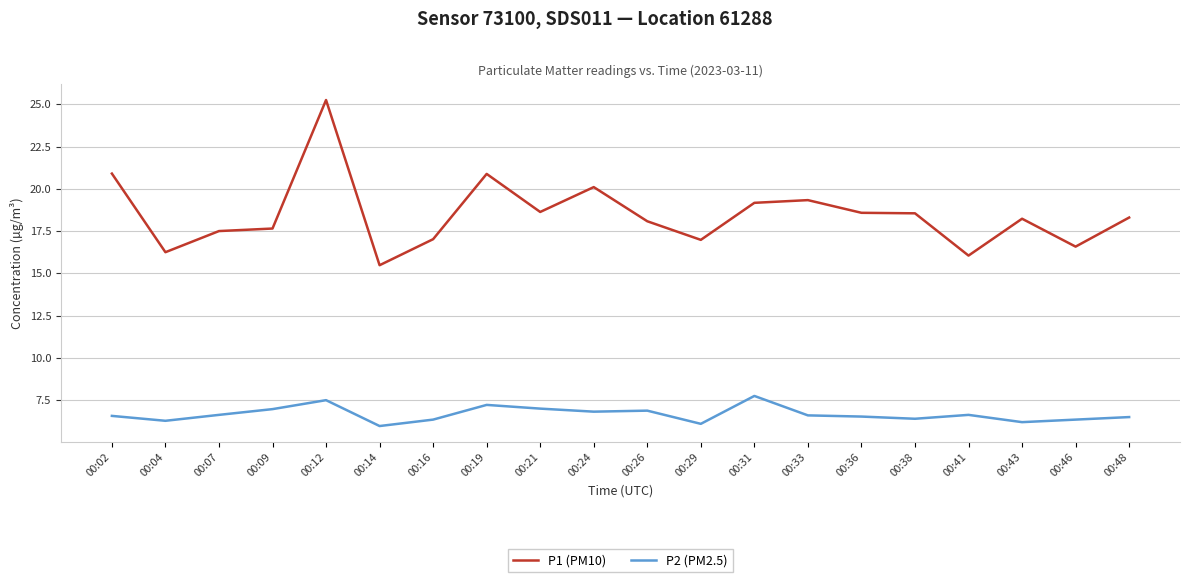

Between 00:12 and 00:41, which series saw the biggest shift?

P1 (PM10)